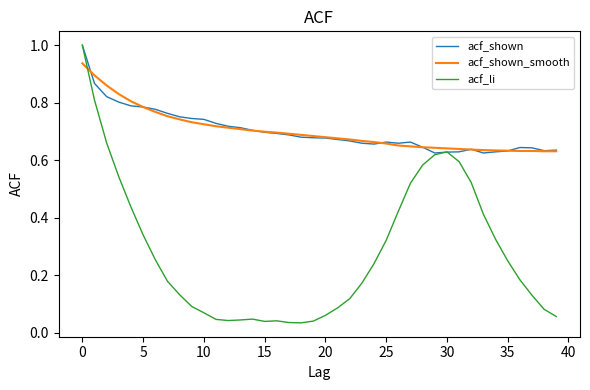

Which series has the widest spread of values?

acf_li